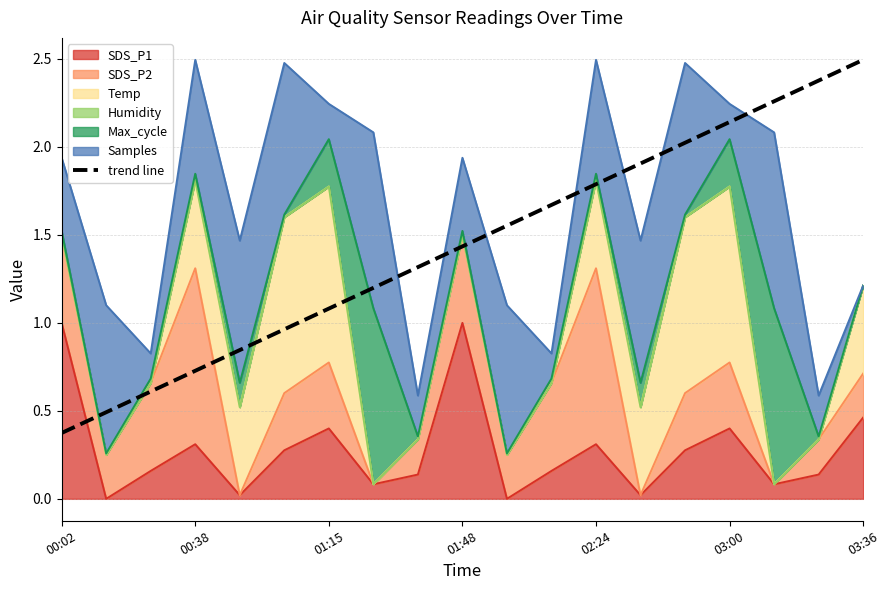

Where is the data nearest to the value 1?

03:00